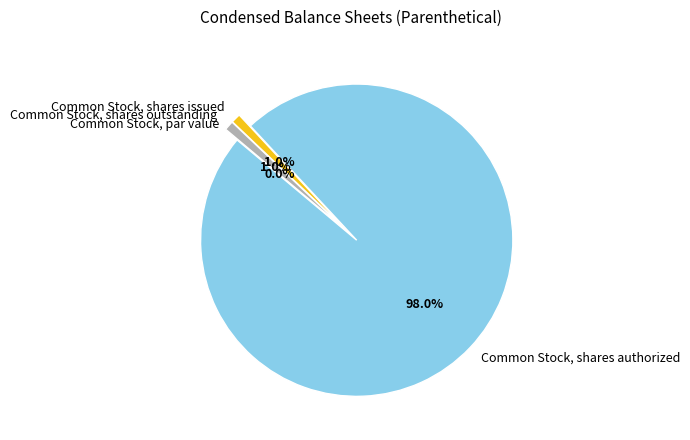

What percentage is the Common Stock, shares issued slice, to the nearest percent?

1%